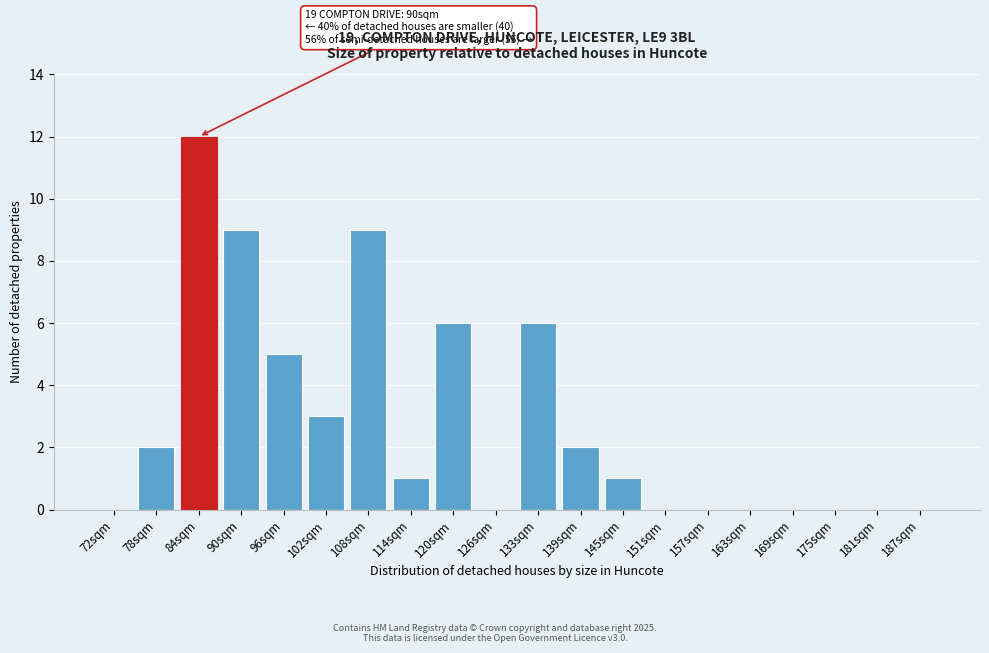

Reading left to right, transcribe all the data shown in this chart.

72sqm=0	78sqm=2	84sqm=12	90sqm=9	96sqm=5	102sqm=3	108sqm=9	114sqm=1	120sqm=6	126sqm=0	133sqm=6	139sqm=2	145sqm=1	151sqm=0	157sqm=0	163sqm=0	169sqm=0	175sqm=0	181sqm=0	187sqm=0